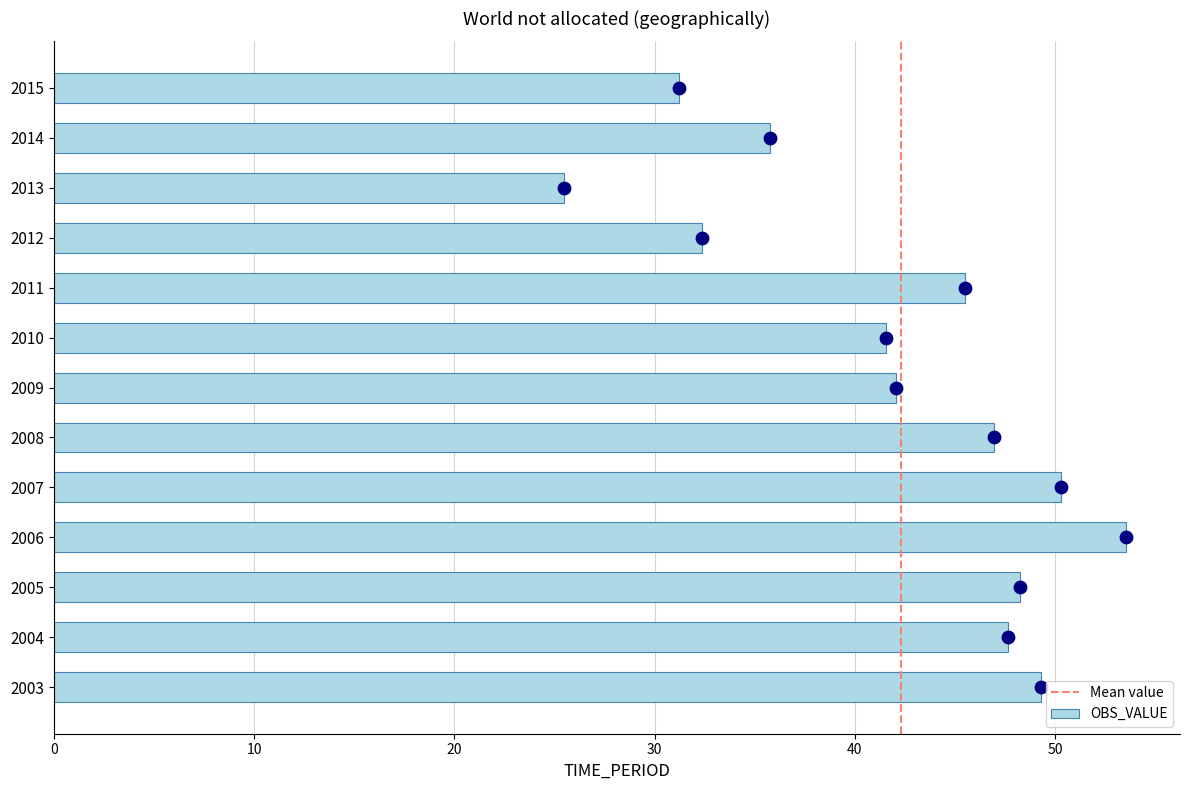

What is the change in value from 2004 to 2006?

+5.9